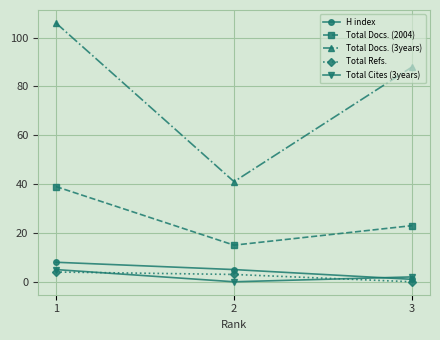

Reading right to left, extract all data points from this chart.

H index: 1	5	8
Total Docs. (2004): 23	15	39
Total Docs. (3years): 88	41	106
Total Refs.: 0	3	4
Total Cites (3years): 2	0	5